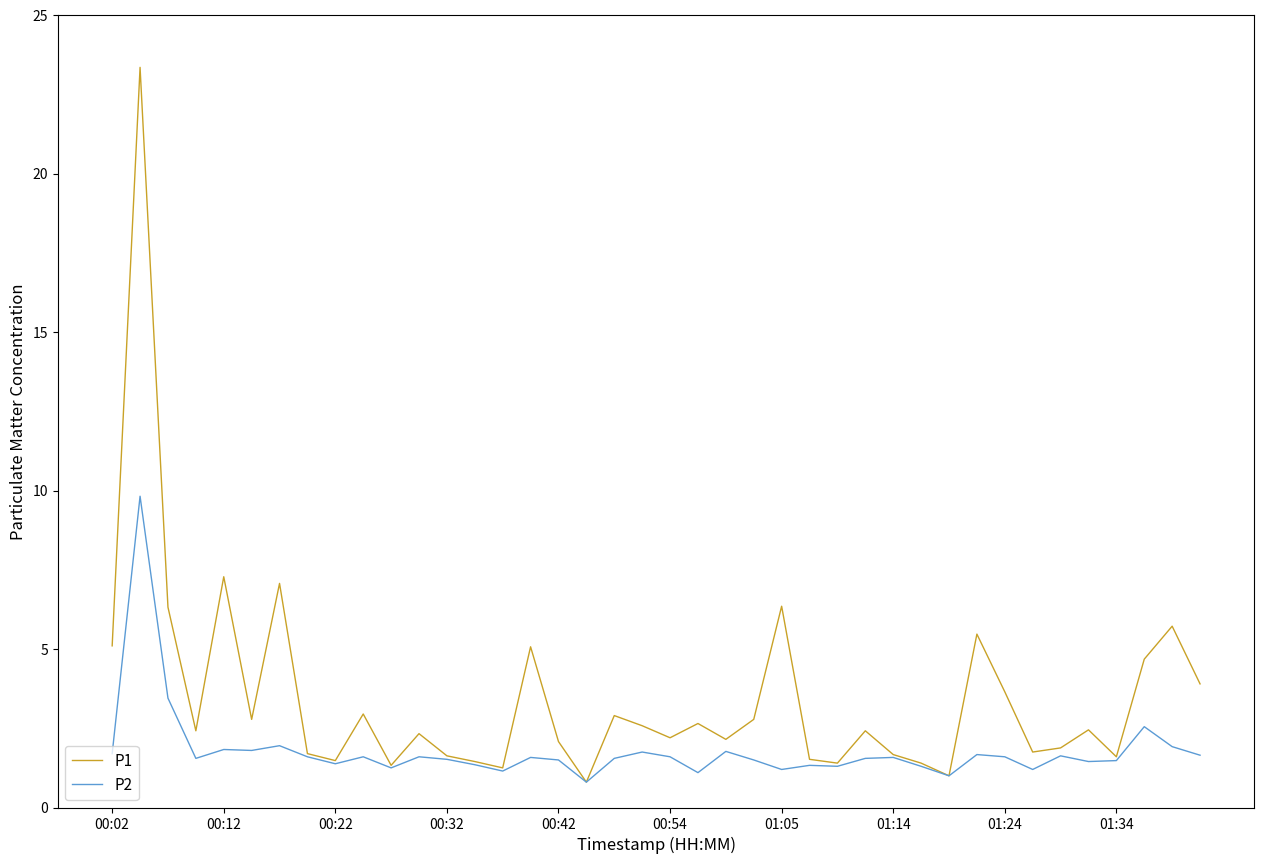

What is the smallest value displayed?

0.8